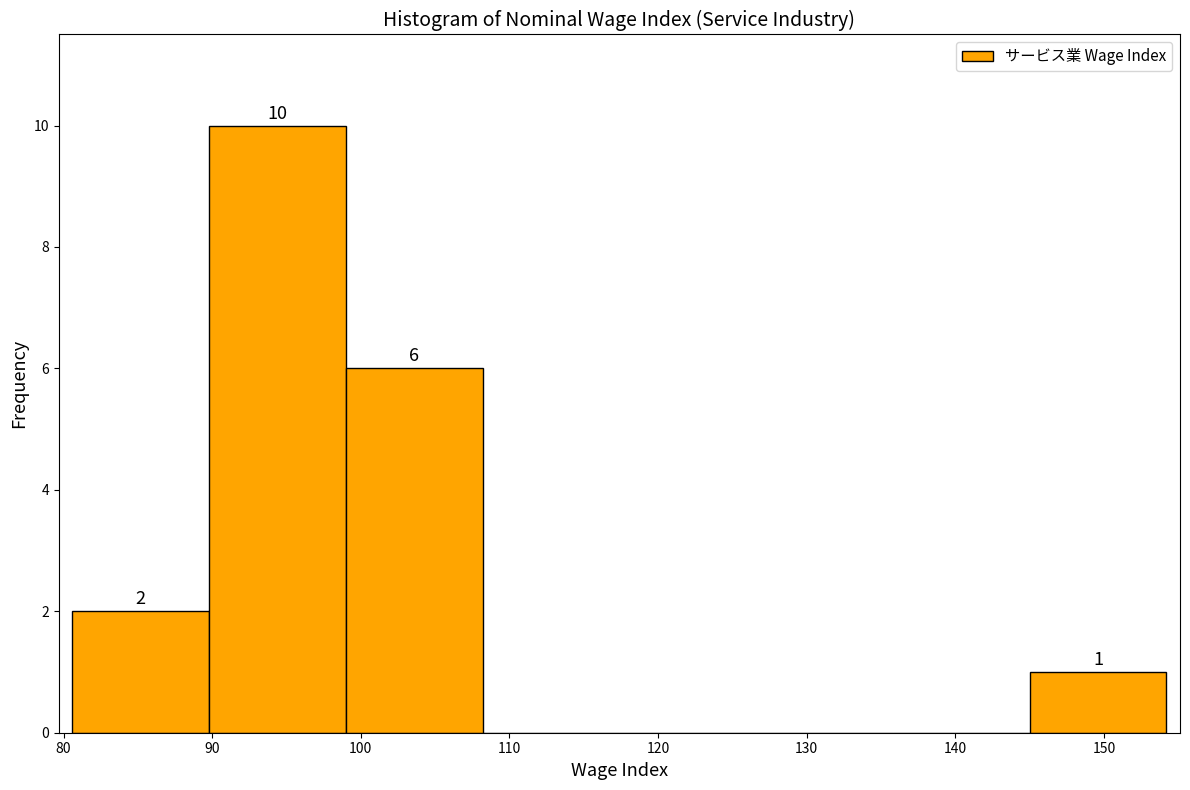

Which range on the x-axis has the tallest bar?

89.8 to 99.0